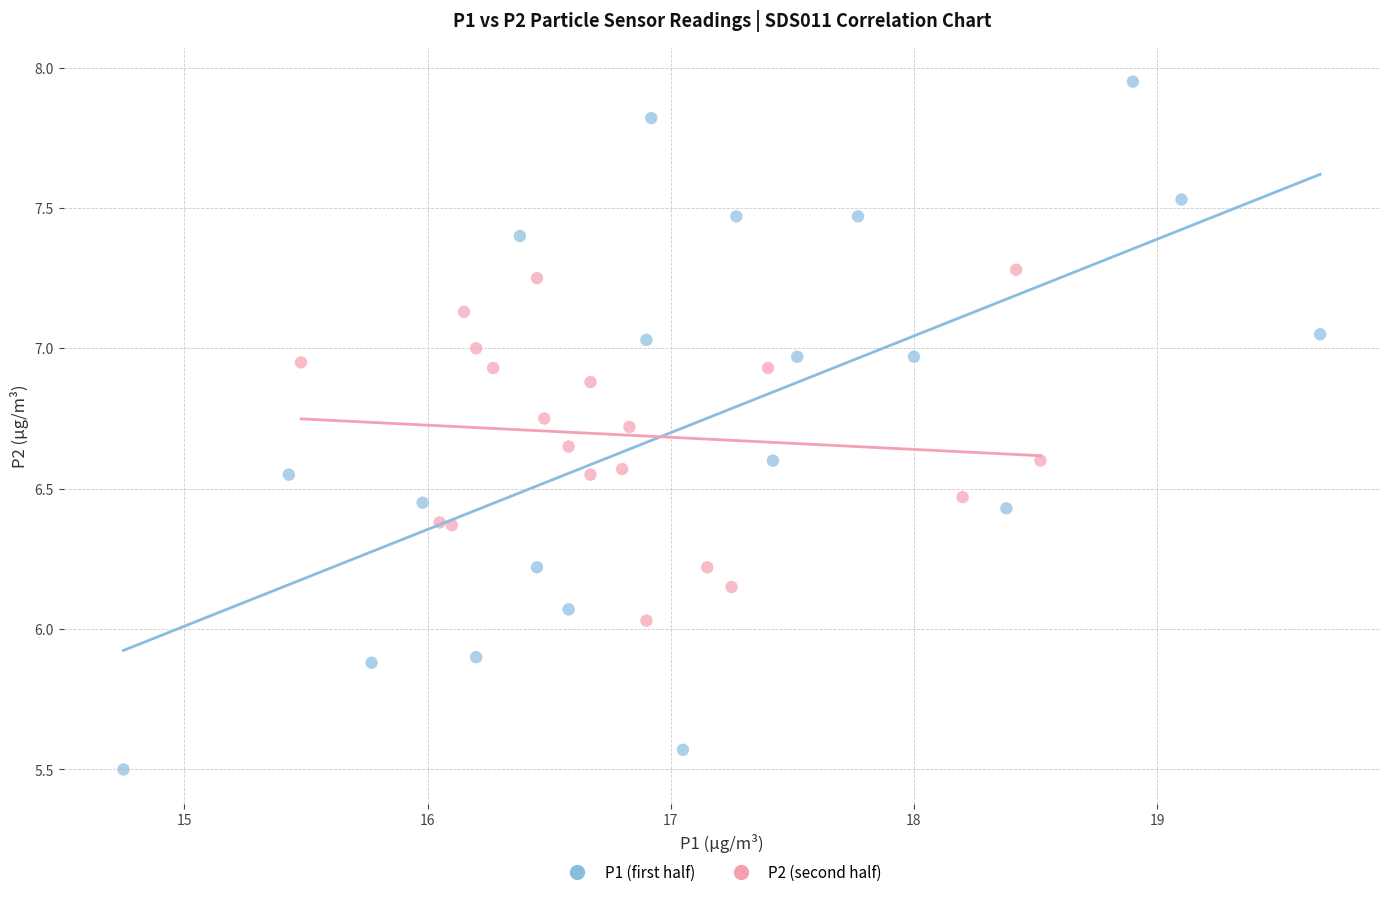

Which series contains the lowest Y value?

P1 (first half)